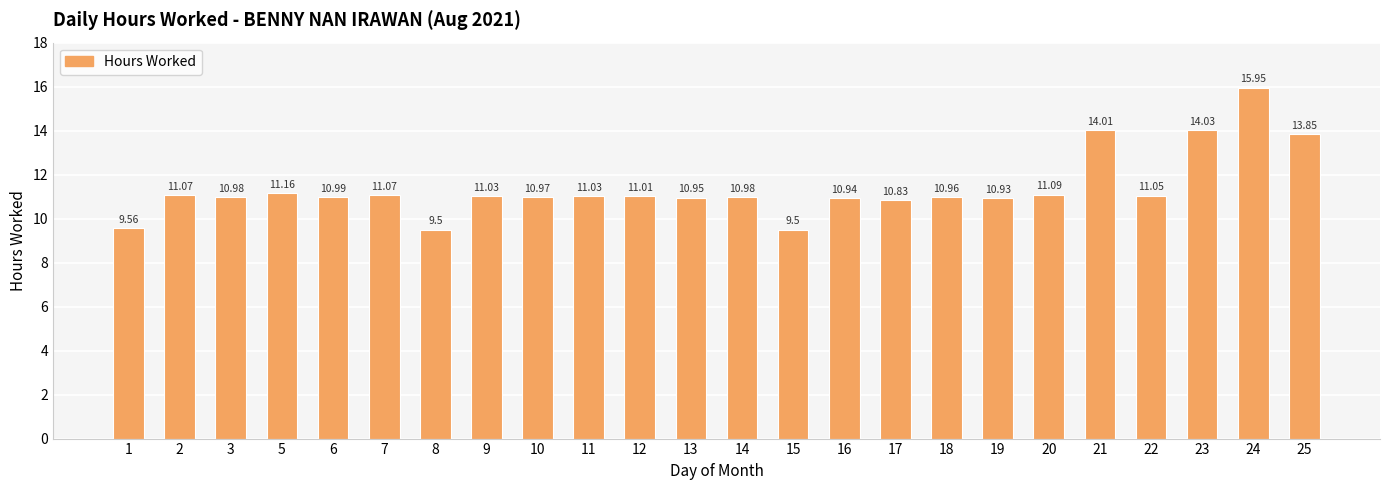

How many values are below 11?

12